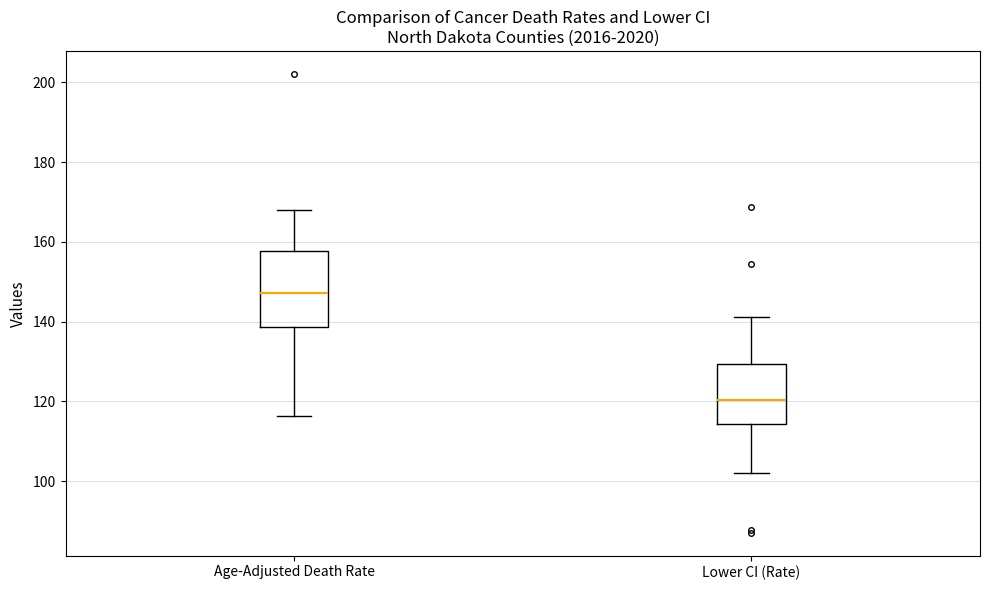

Which box's median line is the highest?

Age-Adjusted Death Rate